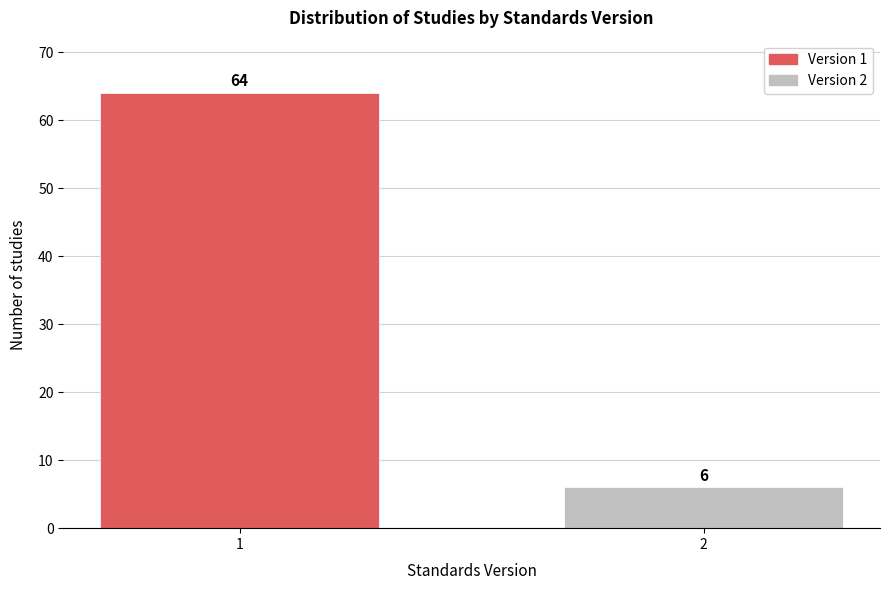

Reading right to left, extract all data points from this chart.

2=6	1=64